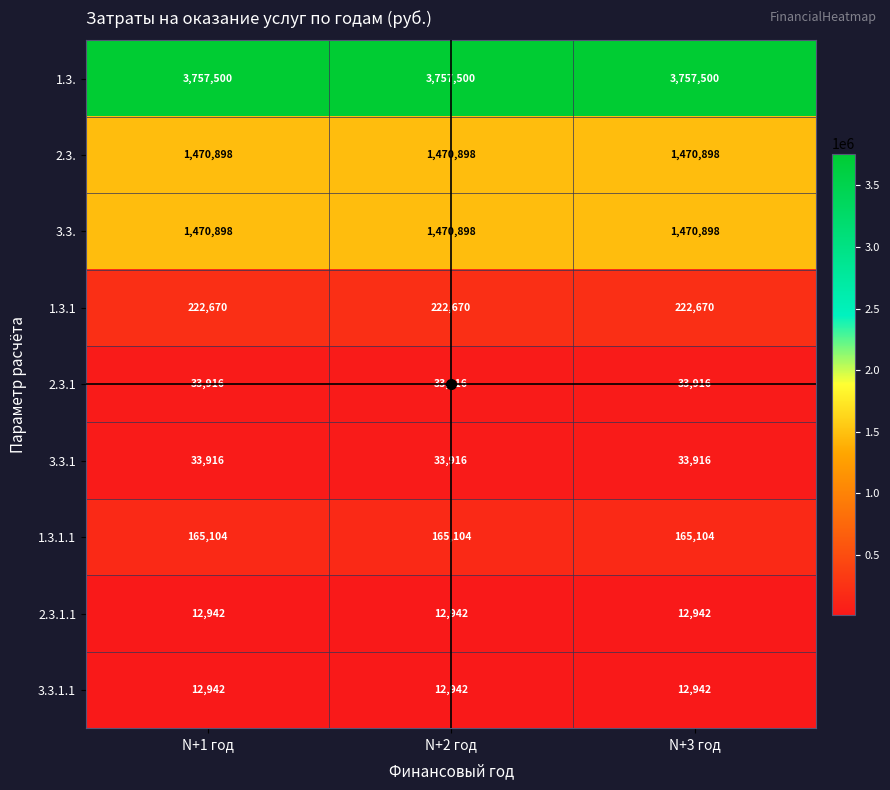

What is the total value across all series at N+2 год?

7180786